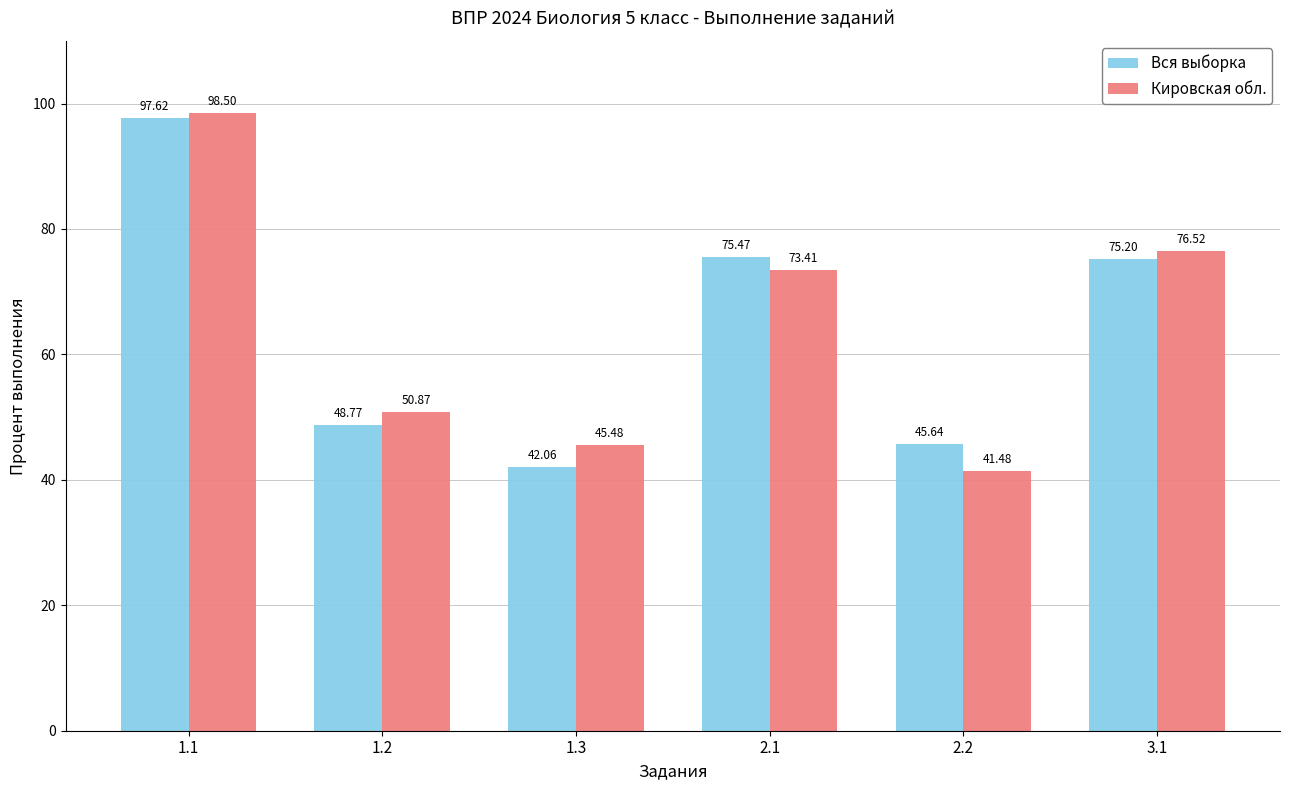

What is the total value across all series at 1.2?

99.6